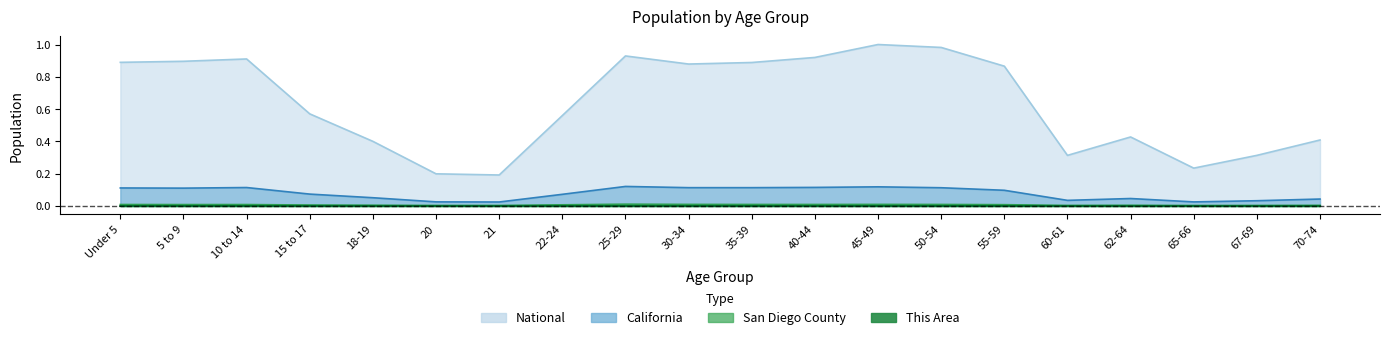

The This Area series shows 0.0 at 30-34. True or false?

True